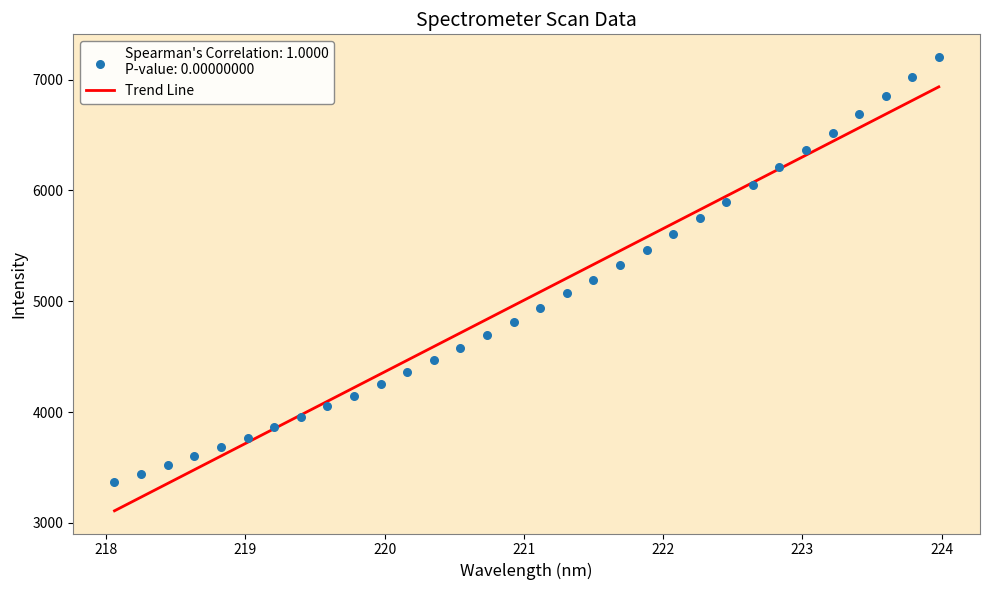

What is the range of X values (max minus min)?

5.9